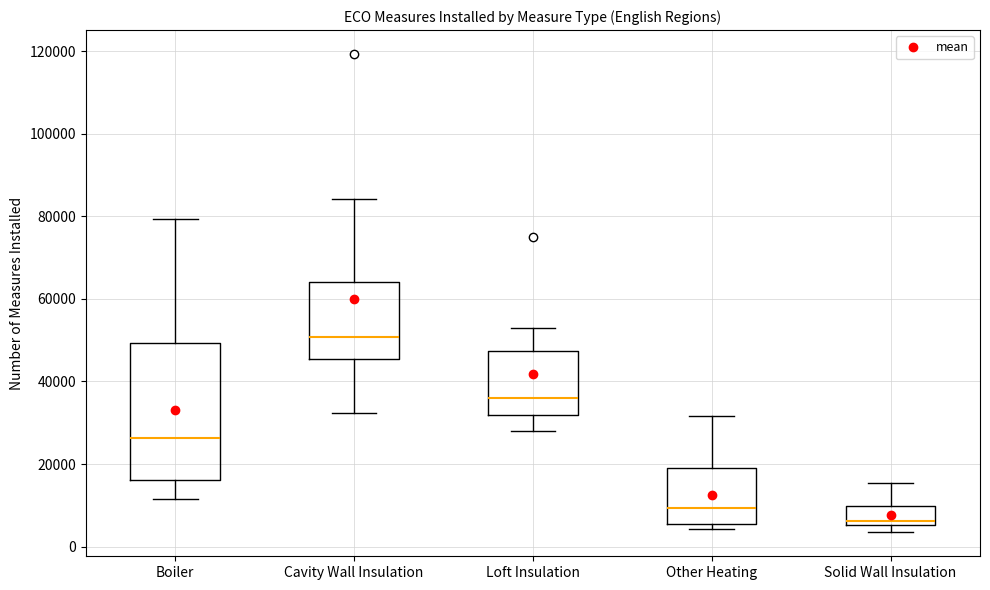

Reading left to right, read every box against the y-axis: the position of its median line, the range the box covers, and the ends of its whiskers. The values are not printed on the chart, so give them approximately, as read against the axis.

Boiler: median 26000, box 16000 to 50000, whiskers 12000 to 80000
Cavity Wall Insulation: median 50000, box 46000 to 64000, whiskers 32000 to 84000
Loft Insulation: median 36000, box 32000 to 48000, whiskers 28000 to 52000
Other Heating: median 10000, box 6000 to 20000, whiskers 4000 to 32000
Solid Wall Insulation: median 6000 (just above the box's lower edge), box 6000 to 10000, whiskers 4000 to 16000